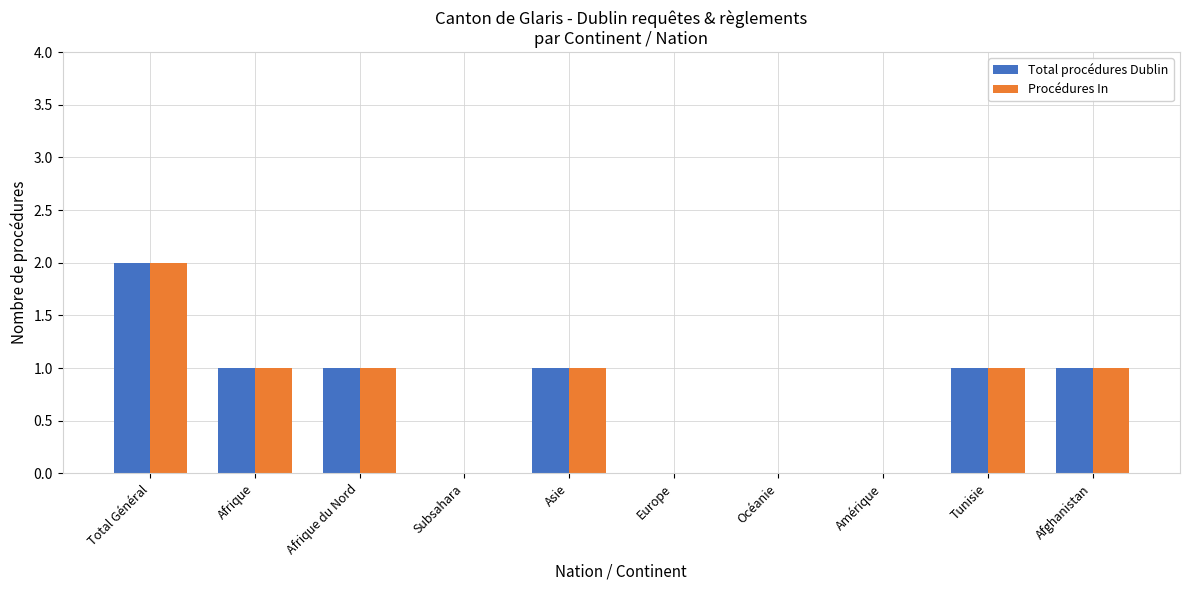

Which label corresponds to the largest value in the chart?

Total Général